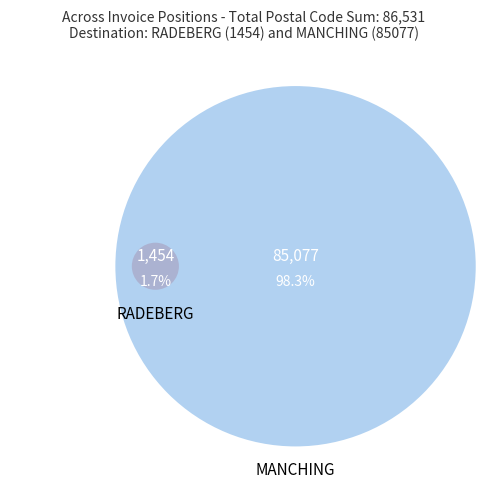

How many slices are in this pie chart?

2